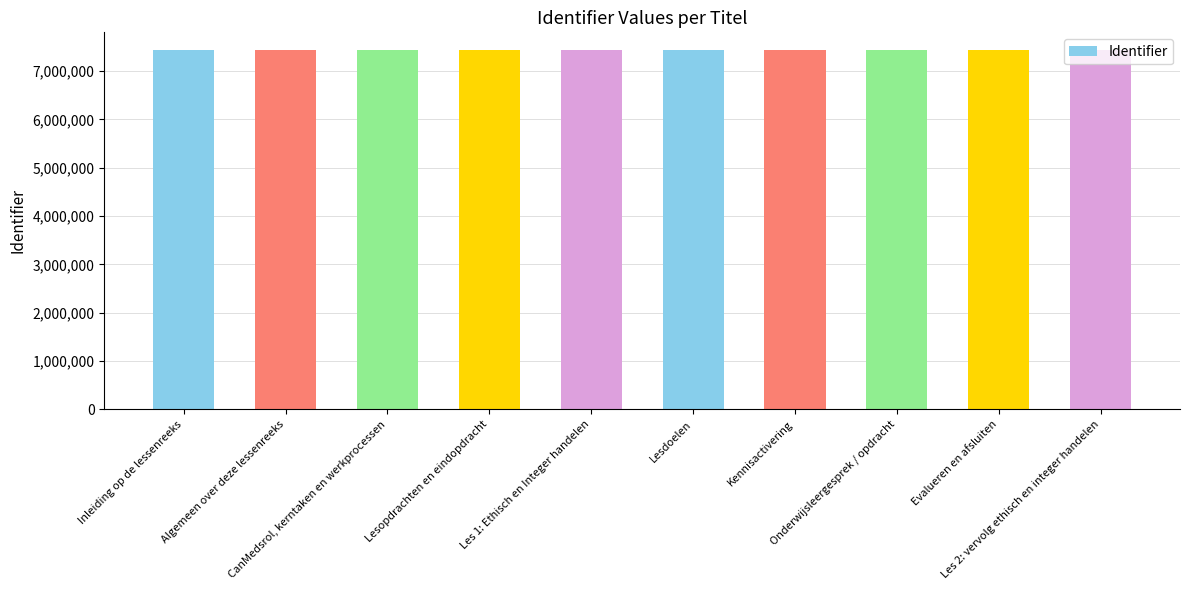

What is the label of the 1st bar from the left?

Inleiding op de lessenreeks